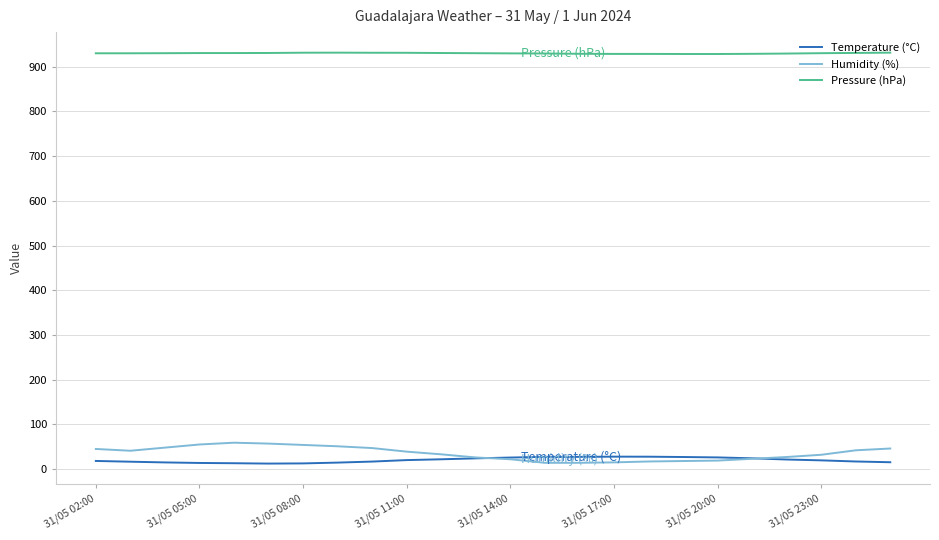

True or false: Pressure (hPa) and Humidity (%) intersect in this chart.

False